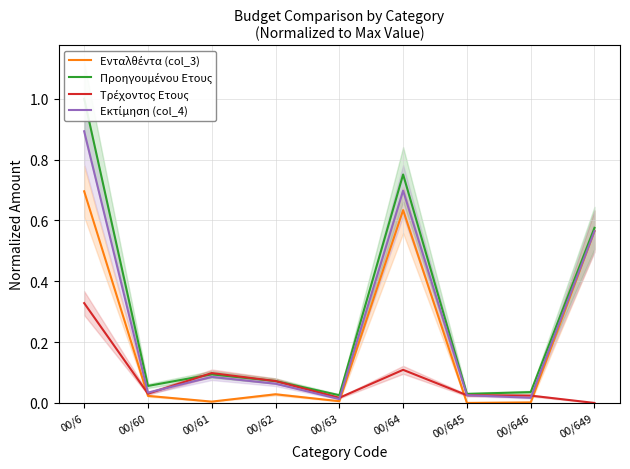

Reading left to right, what are all the values shown in this chart?

Ενταλθέντα (col_3): 00/6=0.7	00/60=0.0	00/61=0.0	00/62=0.0	00/63=0.0	00/64=0.6	00/645=0.0	00/646=0.0	00/649=0.6
Προηγουμένου Ετους: 00/6=1.0	00/60=0.1	00/61=0.1	00/62=0.1	00/63=0.0	00/64=0.8	00/645=0.0	00/646=0.0	00/649=0.6
Τρέχοντος Ετους: 00/6=0.3	00/60=0.0	00/61=0.1	00/62=0.1	00/63=0.0	00/64=0.1	00/645=0.0	00/646=0.0	00/649=0.0
Εκτίμηση (col_4): 00/6=0.9	00/60=0.0	00/61=0.1	00/62=0.1	00/63=0.0	00/64=0.7	00/645=0.0	00/646=0.0	00/649=0.6